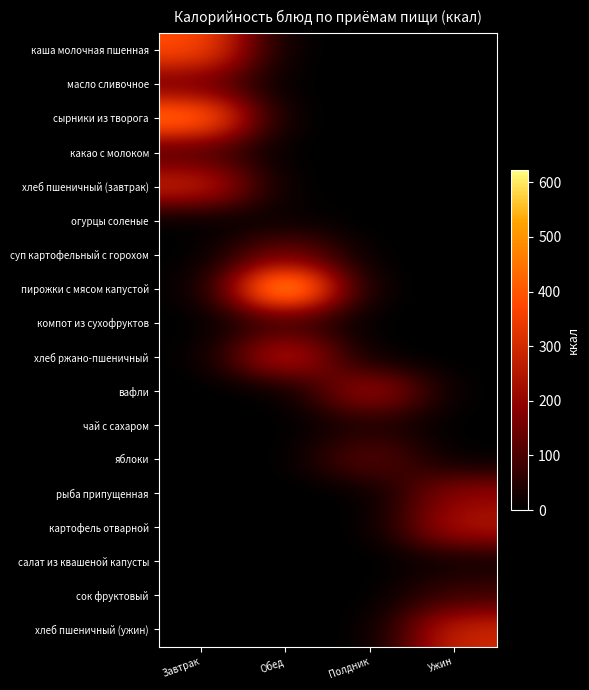

Reading left to right, extract all data points from this chart.

каша молочная пшенная: Завтрак=388.0	Обед=0.0	Полдник=0.0	Ужин=0.0
масло сливочное: Завтрак=149.0	Обед=0.0	Полдник=0.0	Ужин=0.0
сырники из творога: Завтрак=467.1	Обед=0.0	Полдник=0.0	Ужин=0.0
какао с молоком: Завтрак=102.7	Обед=0.0	Полдник=0.0	Ужин=0.0
хлеб пшеничный (завтрак): Завтрак=295.0	Обед=0.0	Полдник=0.0	Ужин=0.0
огурцы соленые: Завтрак=0.0	Обед=12.1	Полдник=0.0	Ужин=0.0
суп картофельный с горохом: Завтрак=0.0	Обед=167.1	Полдник=0.0	Ужин=0.0
пирожки с мясом капустой: Завтрак=0.0	Обед=623.0	Полдник=0.0	Ужин=0.0
компот из сухофруктов: Завтрак=0.0	Обед=80.0	Полдник=0.0	Ужин=0.0
хлеб ржано-пшеничный: Завтрак=0.0	Обед=299.4	Полдник=0.0	Ужин=0.0
вафли: Завтрак=0.0	Обед=0.0	Полдник=247.8	Ужин=0.0
чай с сахаром: Завтрак=0.0	Обед=0.0	Полдник=40.8	Ужин=0.0
яблоки: Завтрак=0.0	Обед=0.0	Полдник=138.0	Ужин=0.0
рыба припущенная: Завтрак=0.0	Обед=0.0	Полдник=0.0	Ужин=199.9
картофель отварной: Завтрак=0.0	Обед=0.0	Полдник=0.0	Ужин=250.0
салат из квашеной капусты: Завтрак=0.0	Обед=0.0	Полдник=0.0	Ужин=16.3
сок фруктовый: Завтрак=0.0	Обед=0.0	Полдник=0.0	Ужин=85.0
хлеб пшеничный (ужин): Завтрак=0.0	Обед=0.0	Полдник=0.0	Ужин=294.8